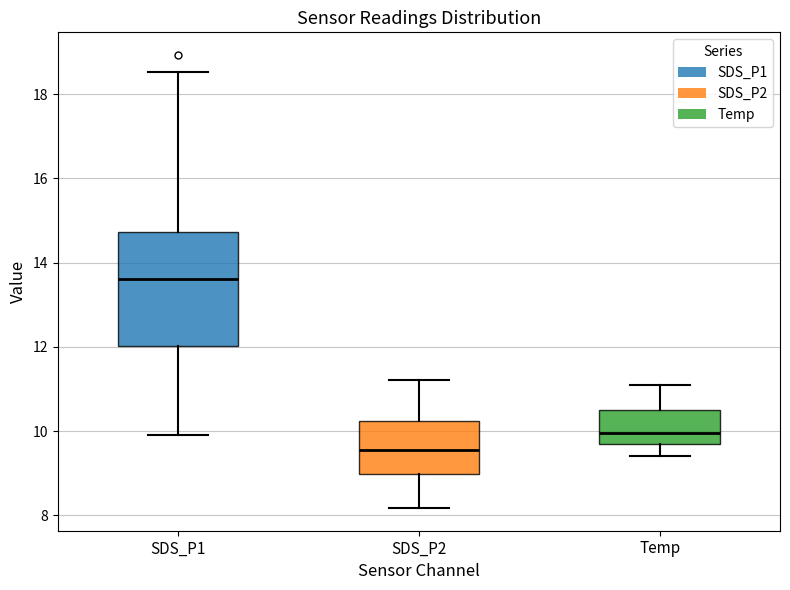

Comparing the boxes themselves (not the whiskers), which one is the tallest?

SDS_P1